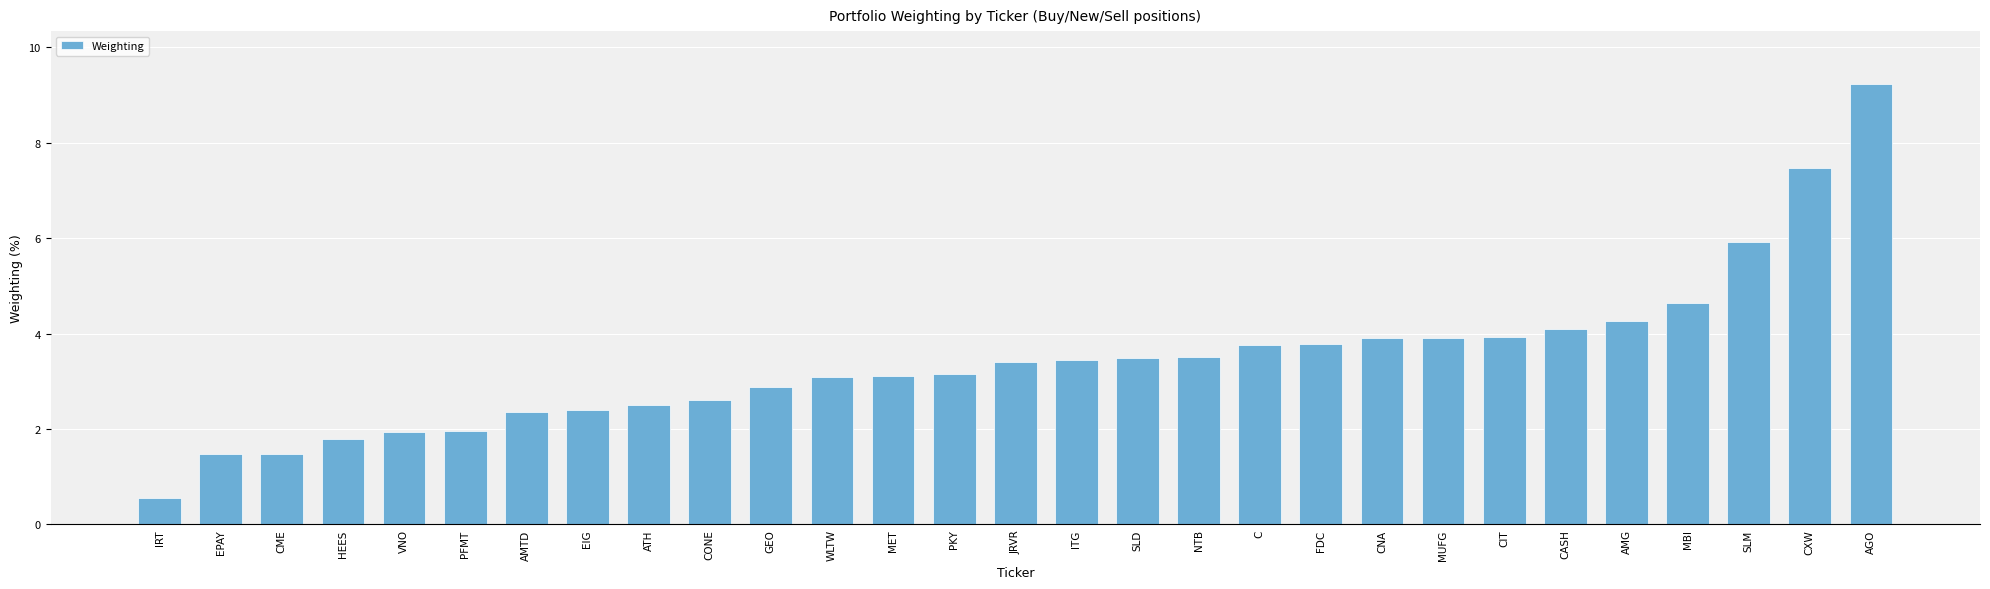

At which category does the chart reach its minimum across all series?

IRT